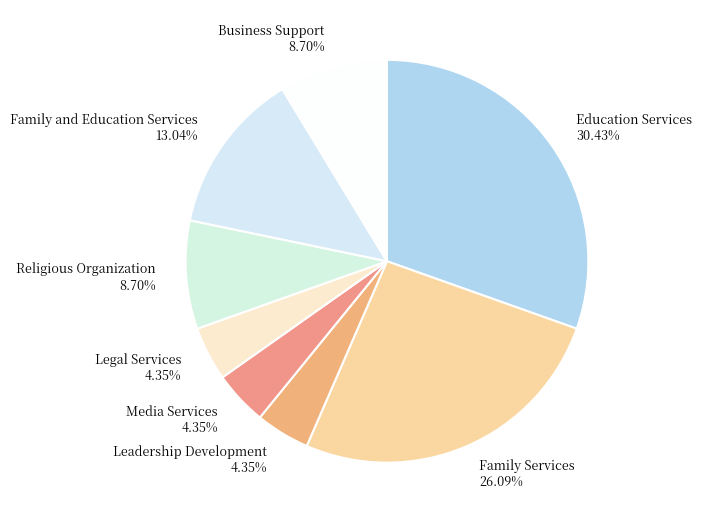

What percentage is the Family and Education Services slice, to the nearest percent?

13%